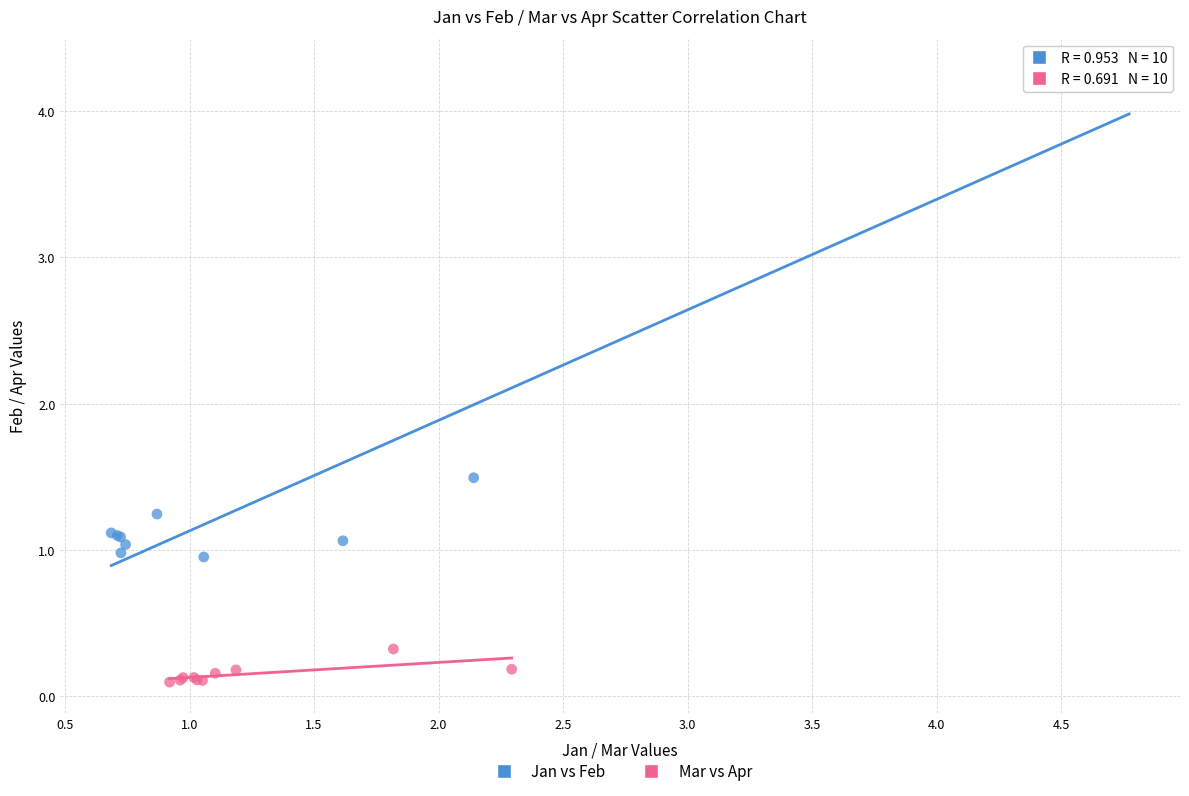

Which series reaches the minimum Y coordinate?

Mar vs Apr